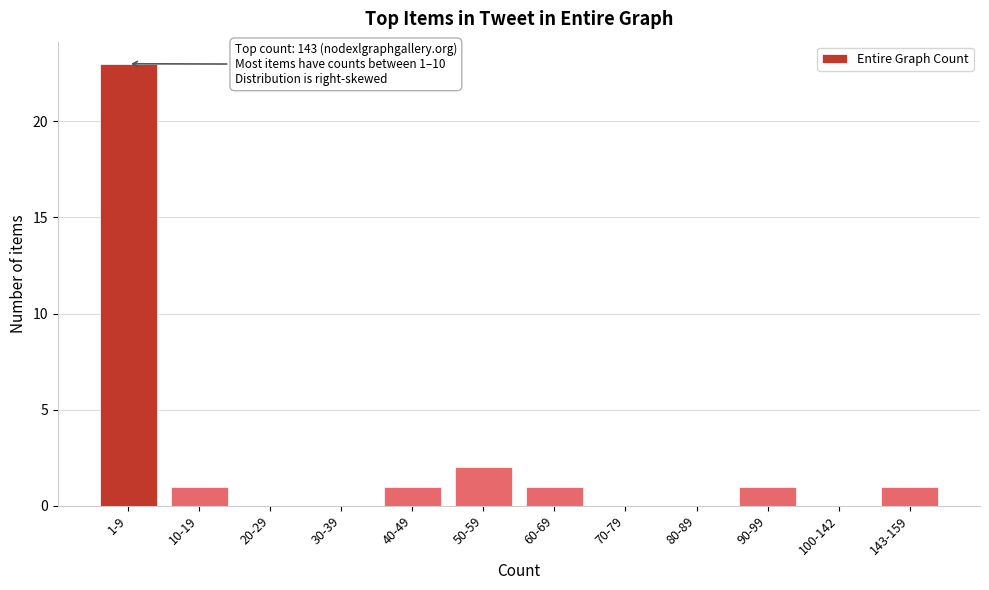

Reading left to right, what are all the values shown in this chart?

1-9=23	10-19=1	20-29=0	30-39=0	40-49=1	50-59=2	60-69=1	70-79=0	80-89=0	90-99=1	100-142=0	143-159=1